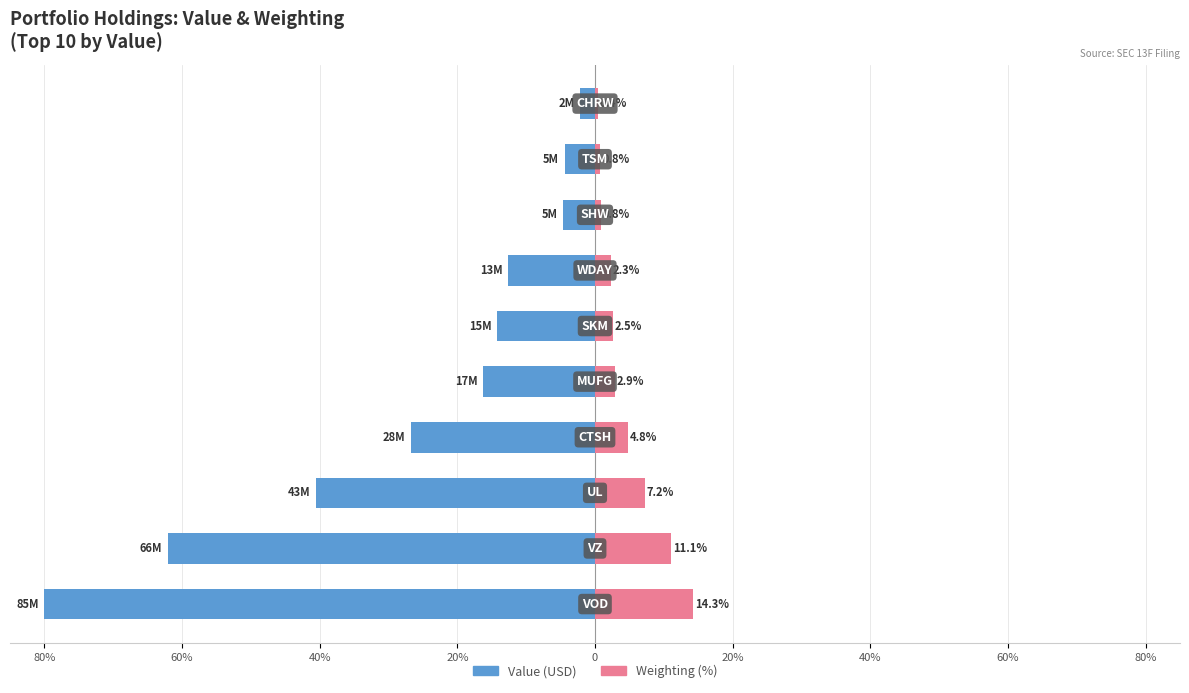

Which series has the widest spread of values?

Value